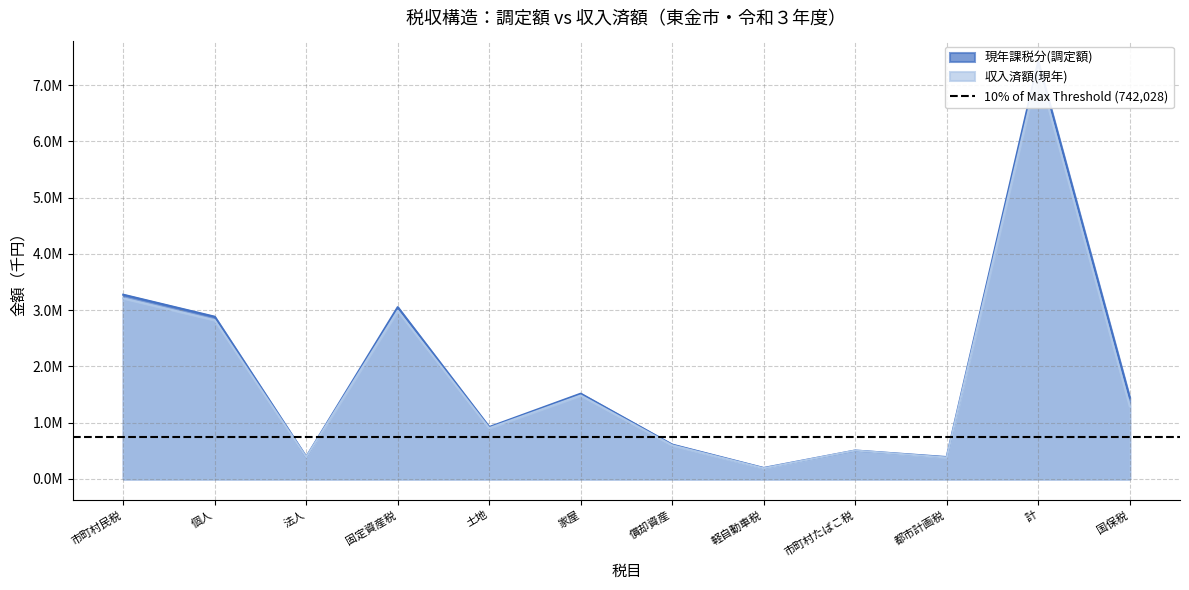

What is the lowest value of the 現年課税分(調定額) series?

195094